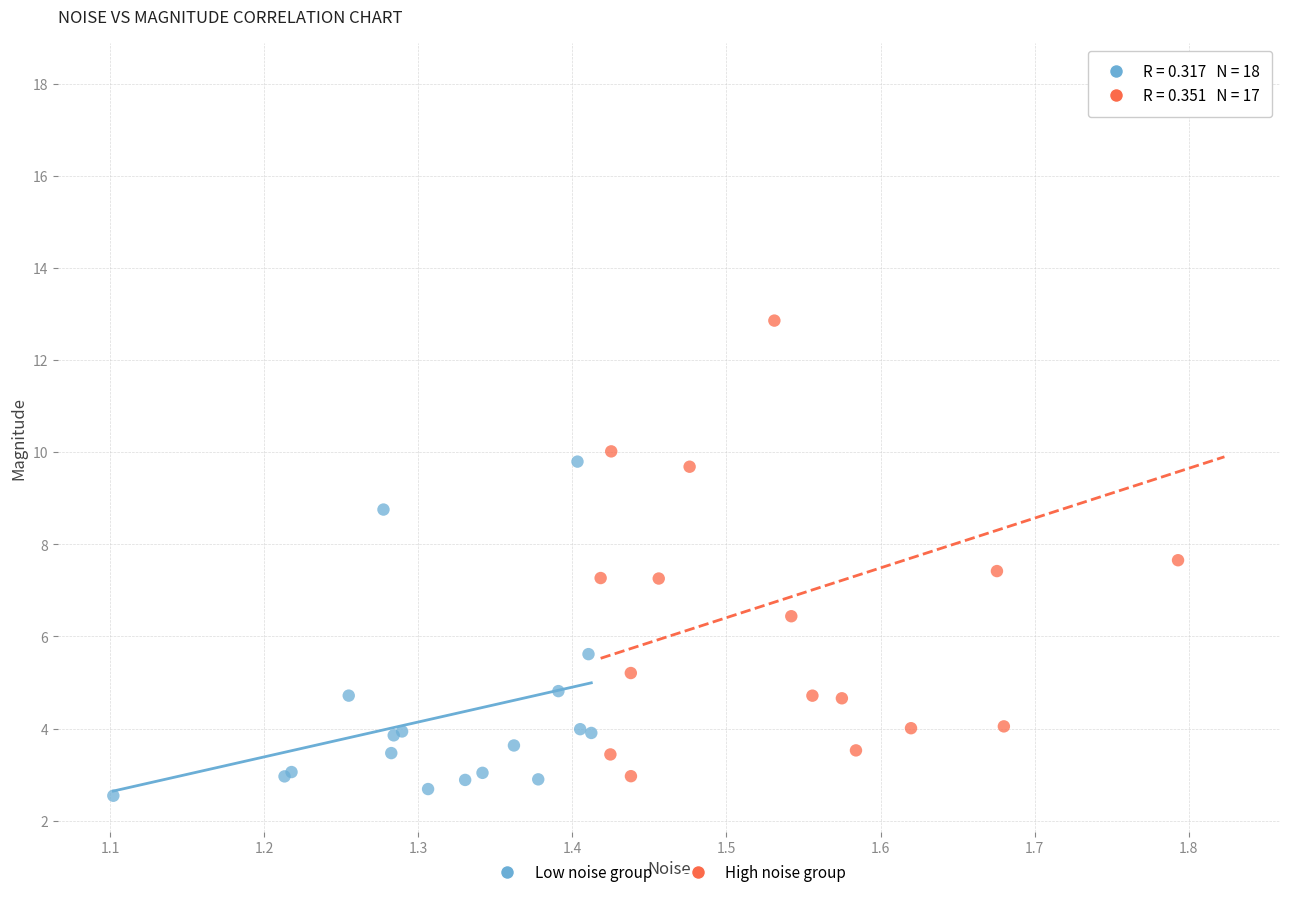

Which series reaches the maximum Y coordinate?

High noise group